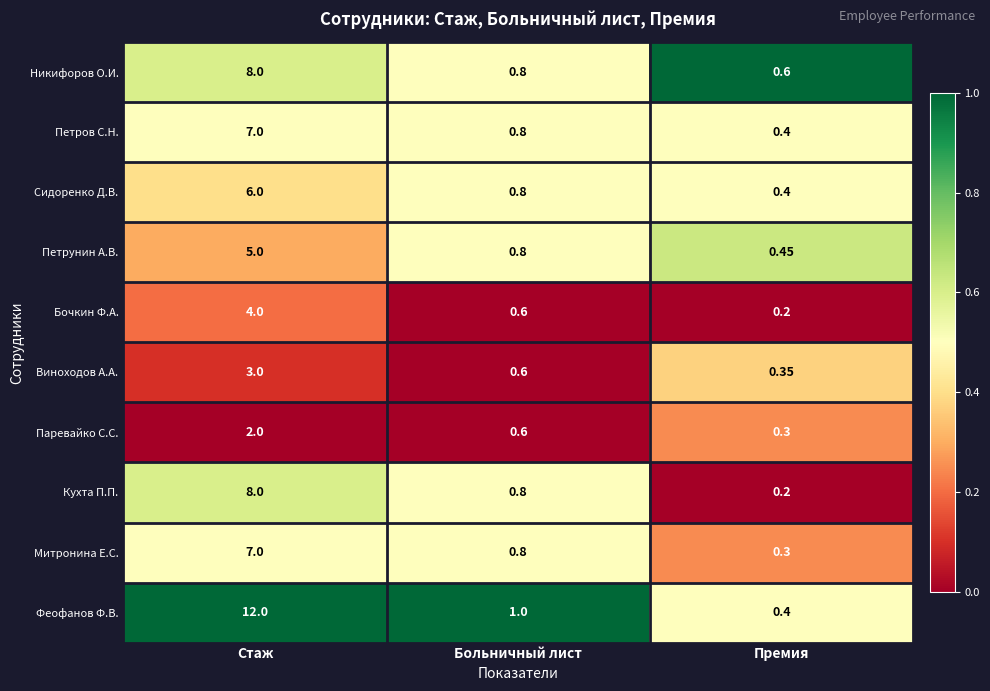

Is the value of Никифоров О.И. at Больничный лист greater than the value of Кухта П.П. at Стаж?

No